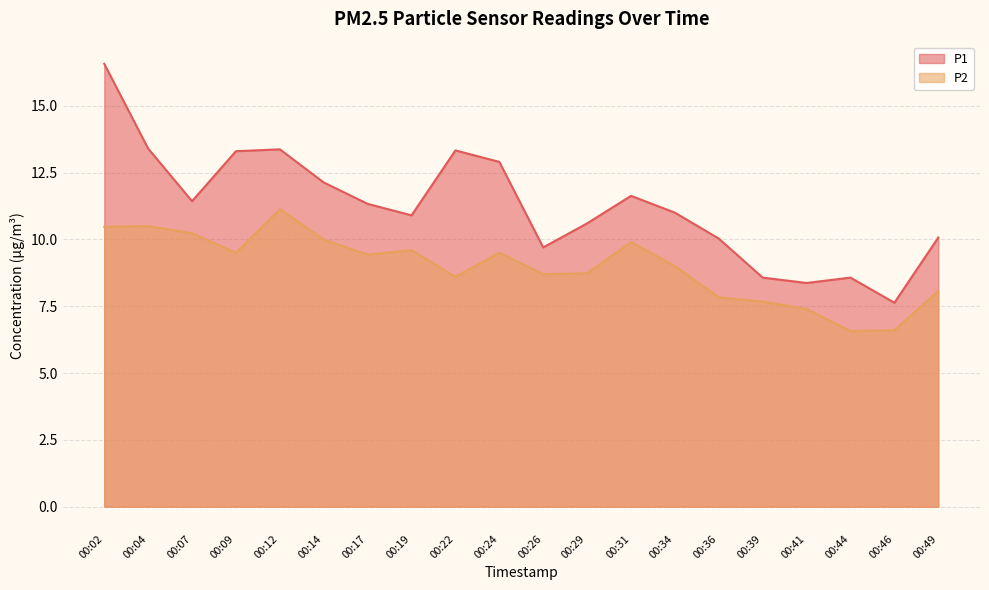

Which series has the widest spread of values?

P1